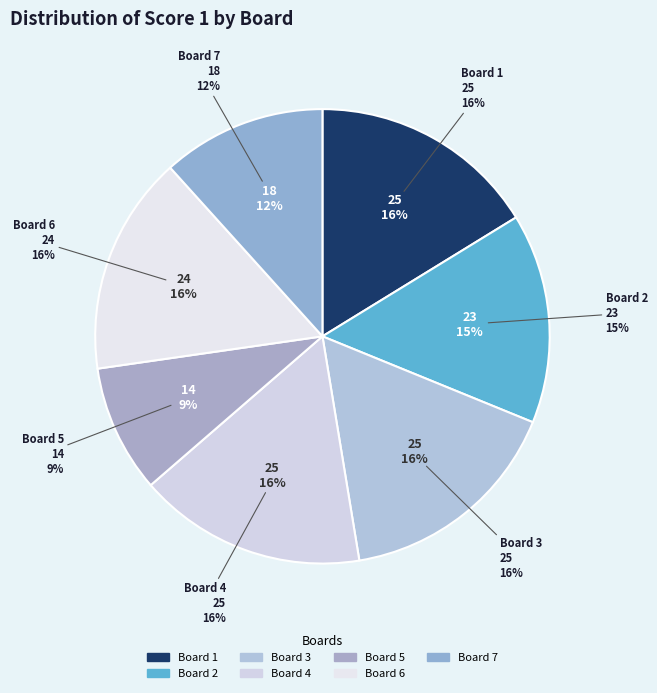

To the nearest percent, what is the combined percentage of 1 and 2?

31%